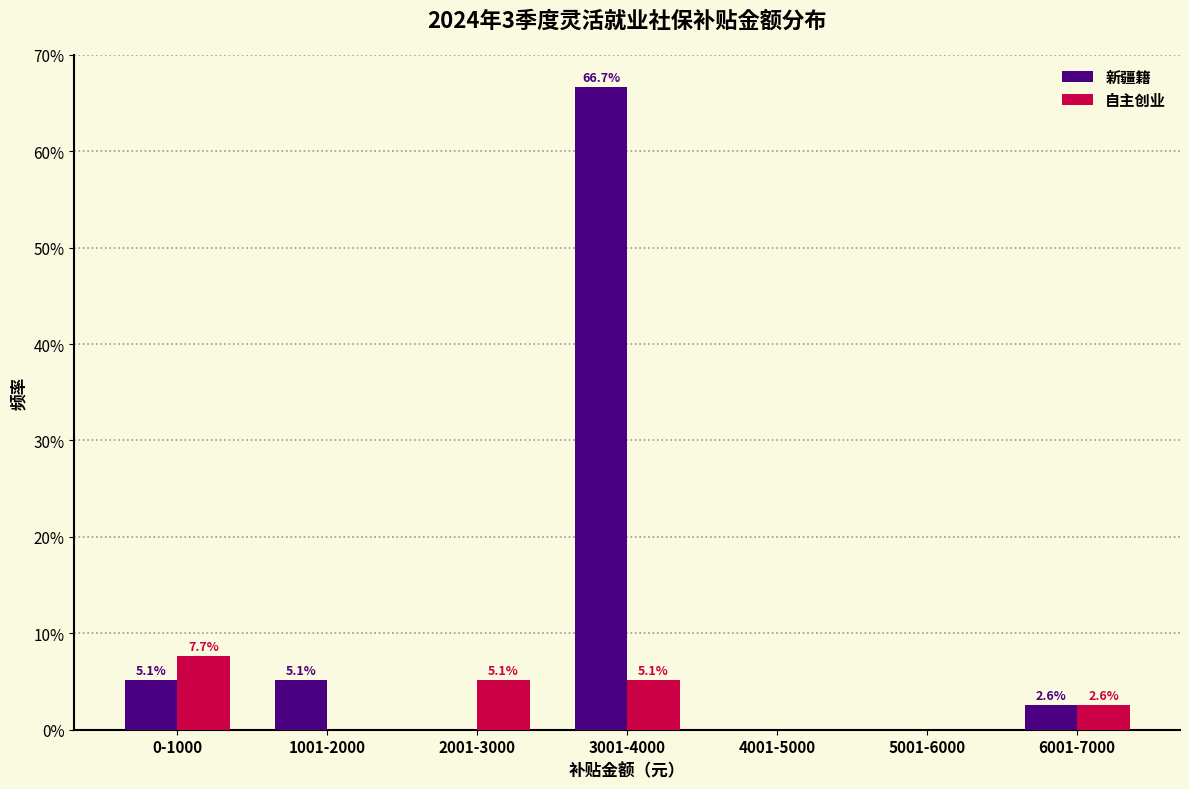

Reading right to left, extract all data points from this chart.

新疆籍: 6001-7000=2.6	5001-6000=0.0	4001-5000=0.0	3001-4000=66.7	2001-3000=0.0	1001-2000=5.1	0-1000=5.1
自主创业: 6001-7000=2.6	5001-6000=0.0	4001-5000=0.0	3001-4000=5.1	2001-3000=5.1	1001-2000=0.0	0-1000=7.7